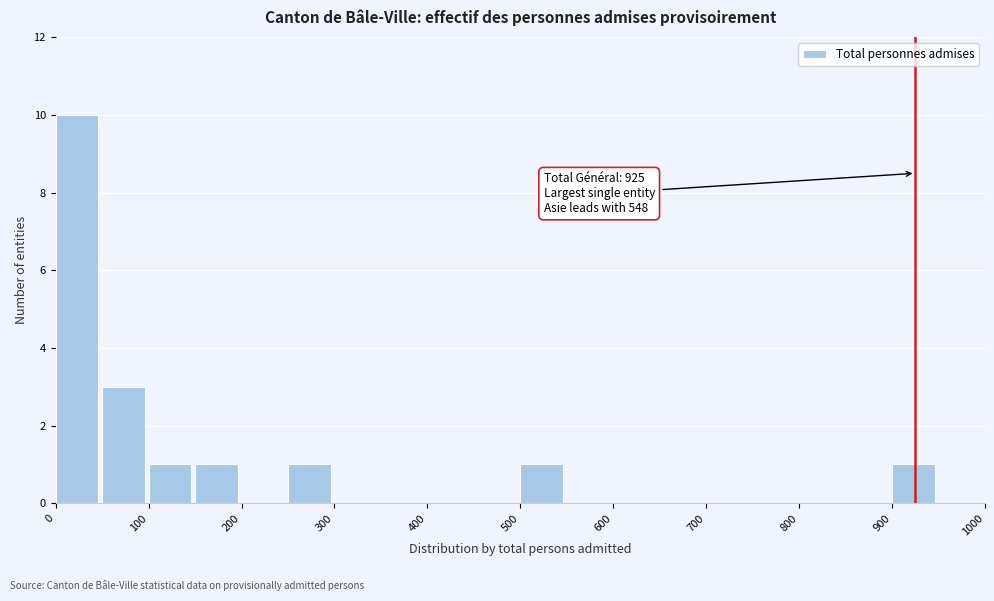

Which range on the x-axis has the tallest bar?

0 to 50